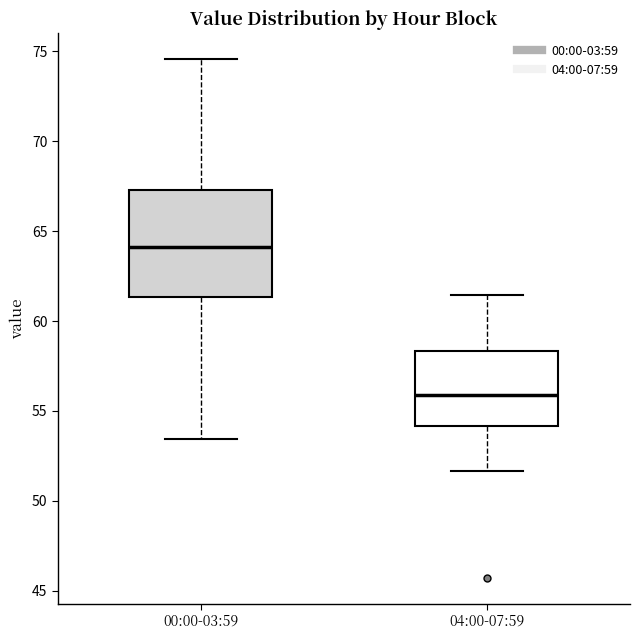

Reading left to right, transcribe this box plot: for each box, give where its median line is, the range the box spans, and where its two whiskers end, as read against the y-axis. The values are not printed on the chart, so give them approximately, as read against the axis.

00:00-03:59: median 64.0, box 61.5 to 67.5, whiskers 53.5 to 74.5
04:00-07:59: median 56.0, box 54.0 to 58.5, whiskers 51.5 to 61.5